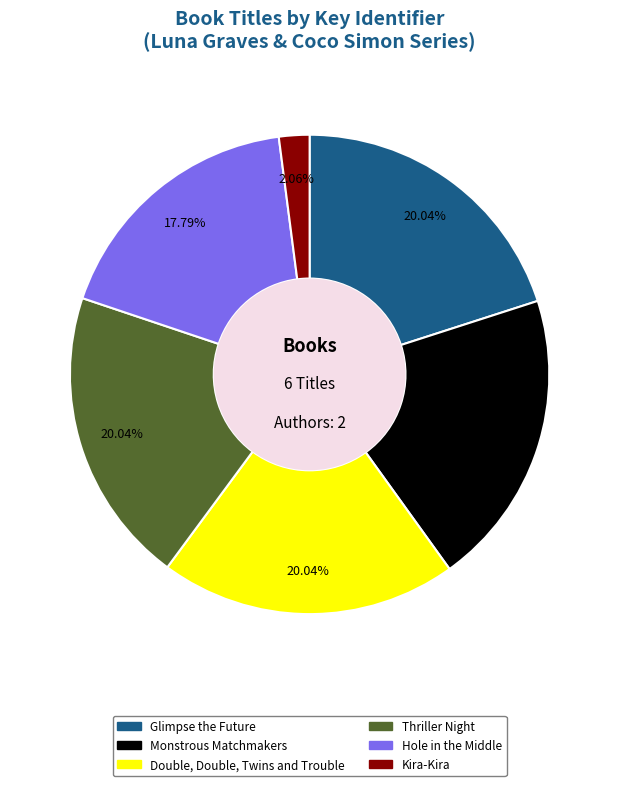

To the nearest percent, what percentage of the pie is Thriller Night?

20%